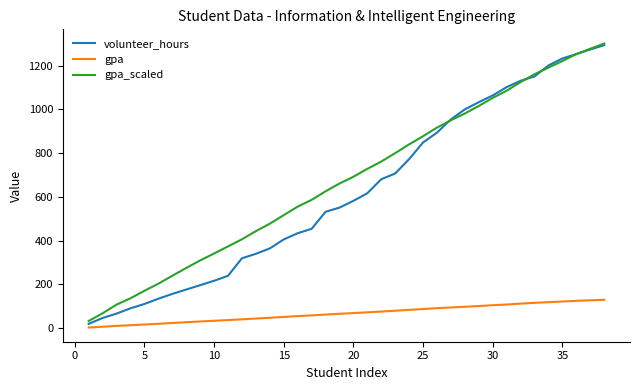

What are all the series names shown in the legend?

volunteer_hours, gpa, gpa_scaled